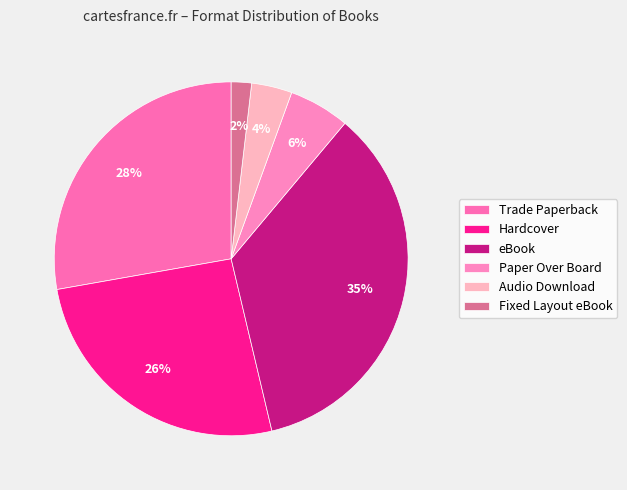

What percentage do Fixed Layout eBook and eBook together represent?

37.0%